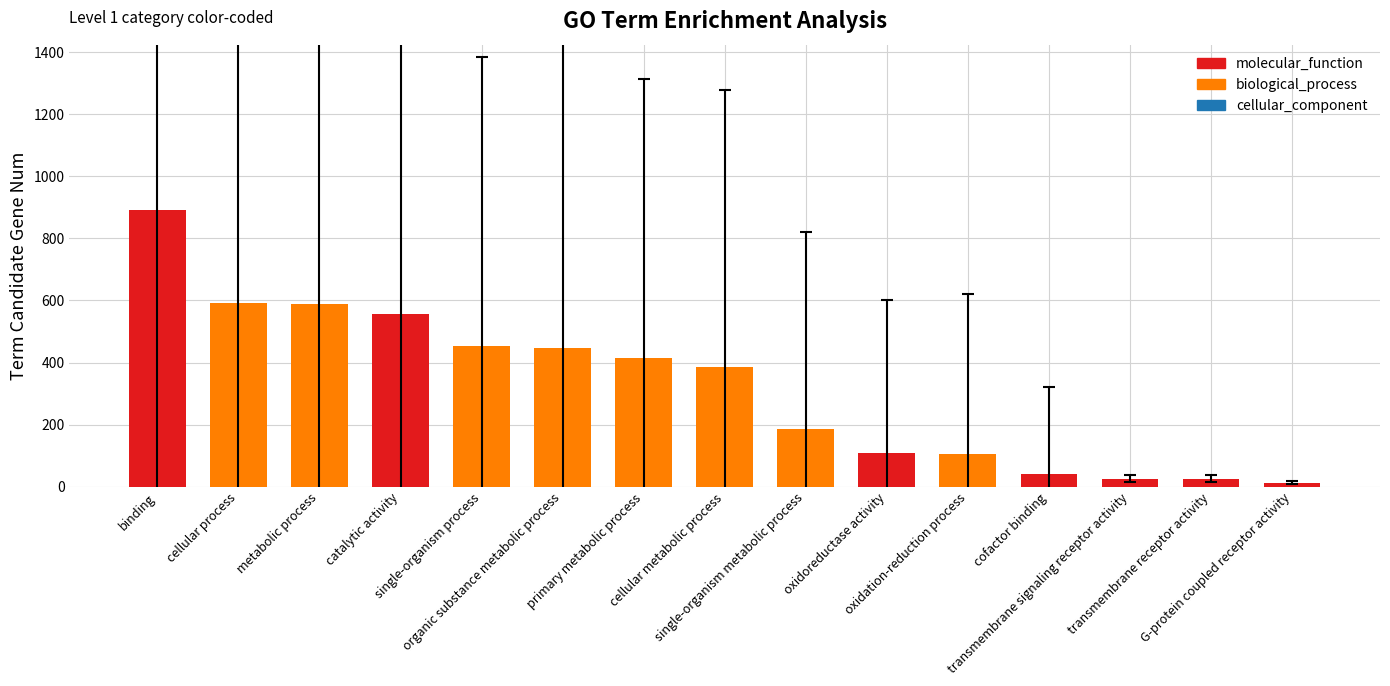

What position from the right is single-organism metabolic process?

7